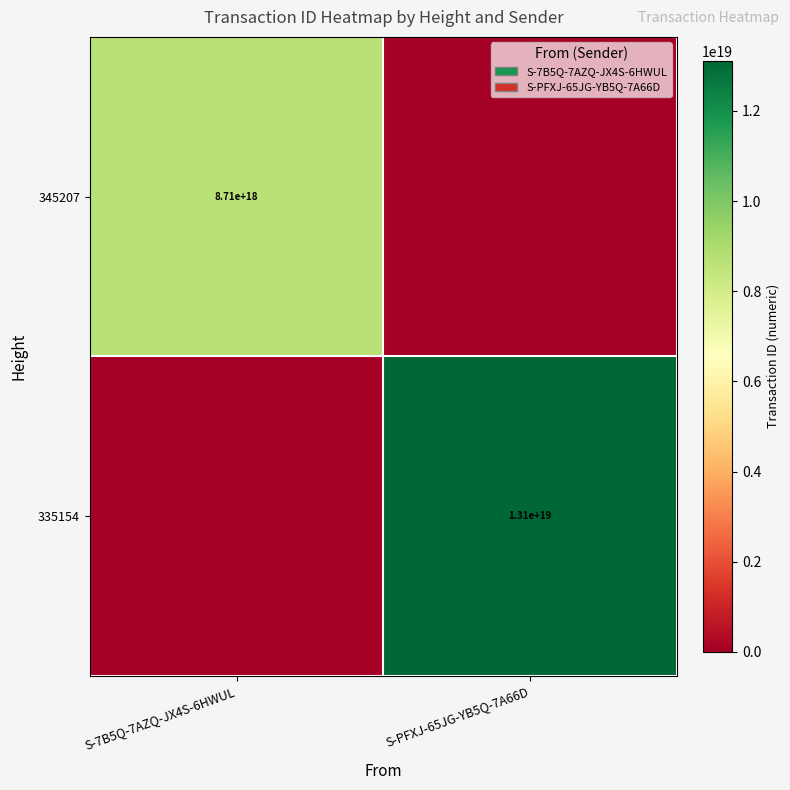

The 335154 series shows 8649695406921233408 at S-PFXJ-65JG-YB5Q-7A66D. True or false?

False